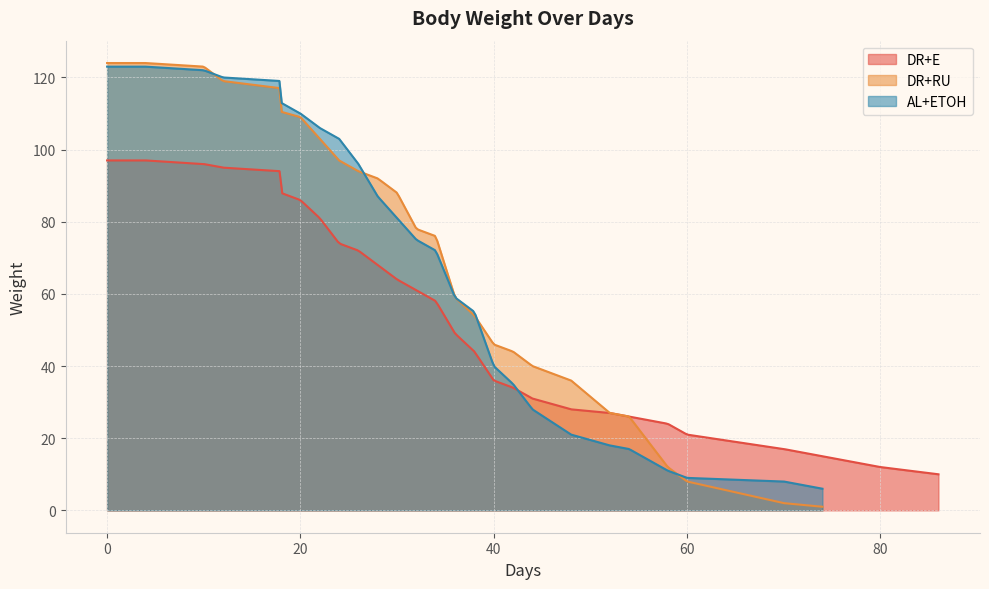

What is the maximum value for DR+RU?

124.0